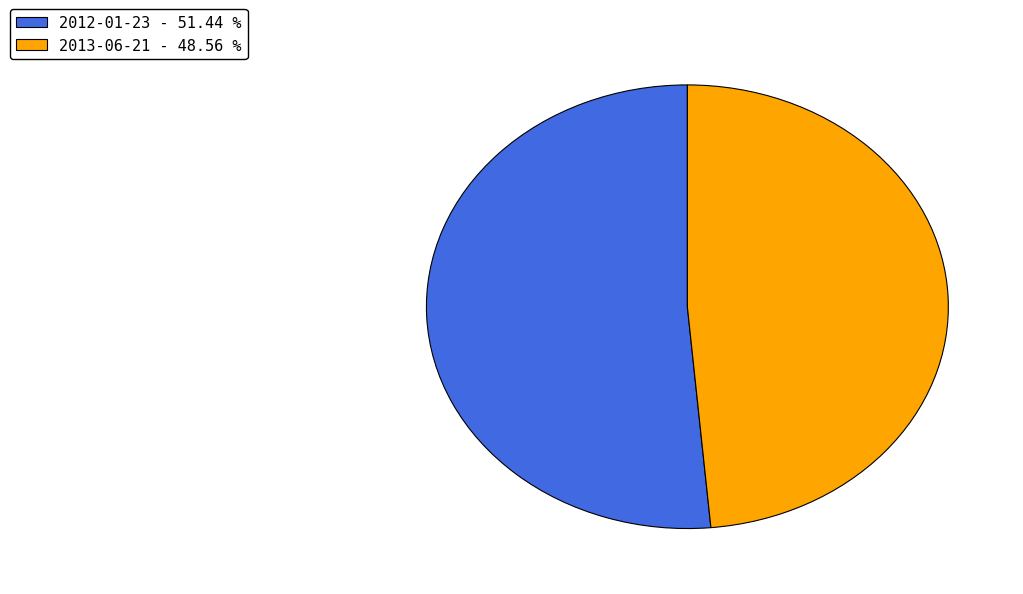

Between 2012-01-23 and 2013-06-21, which is larger?

2012-01-23